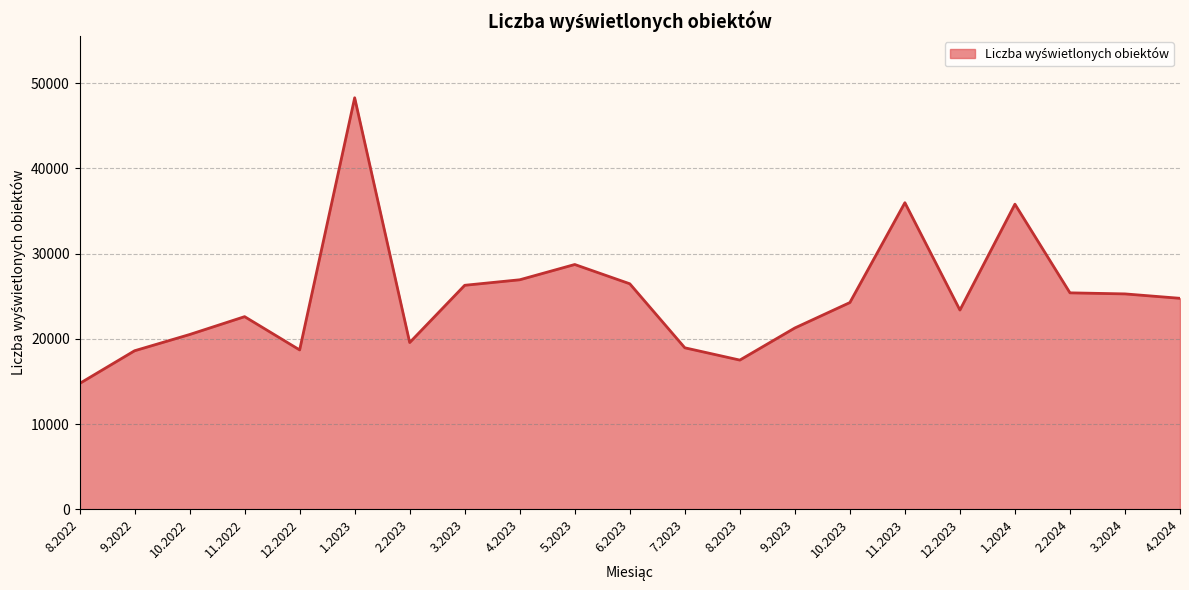

What is the difference between the maximum and minimum values?

33510